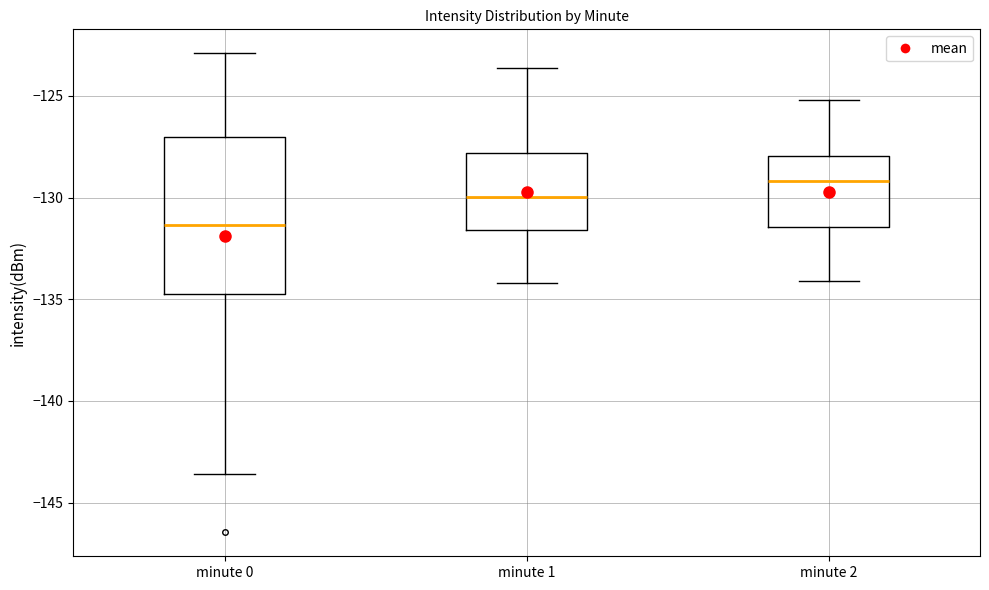

Where is the upper edge of the box for minute 2 on the y-axis? The values are not printed on the chart, so give them approximately, as read against the axis.

-128.0